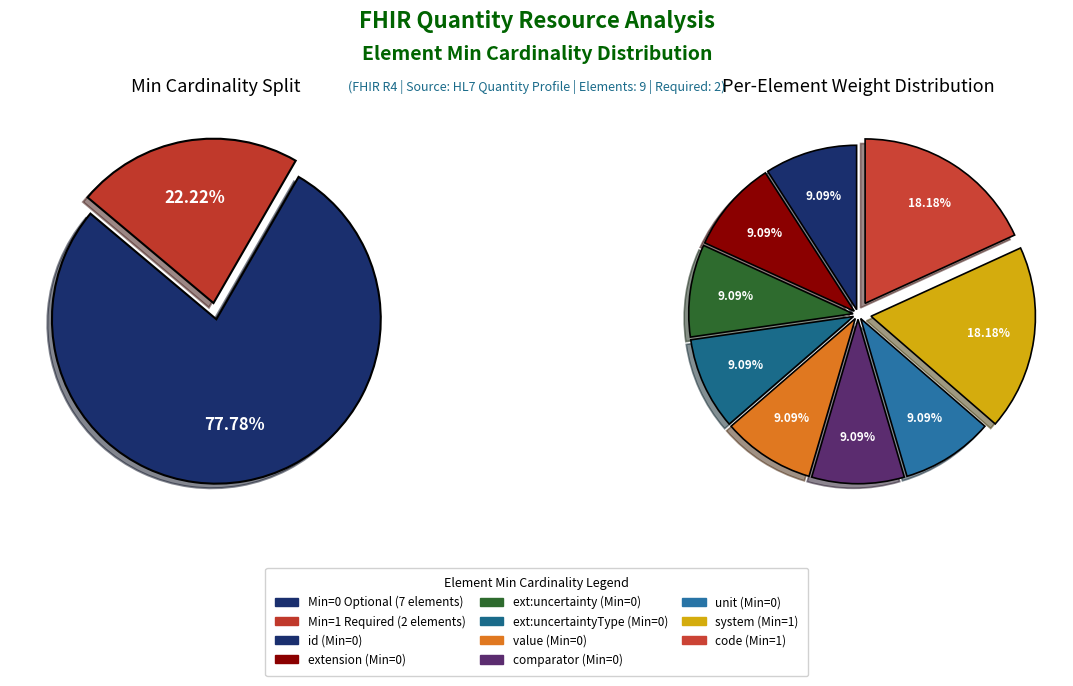

Is Quantity.unit the majority of the pie?

No